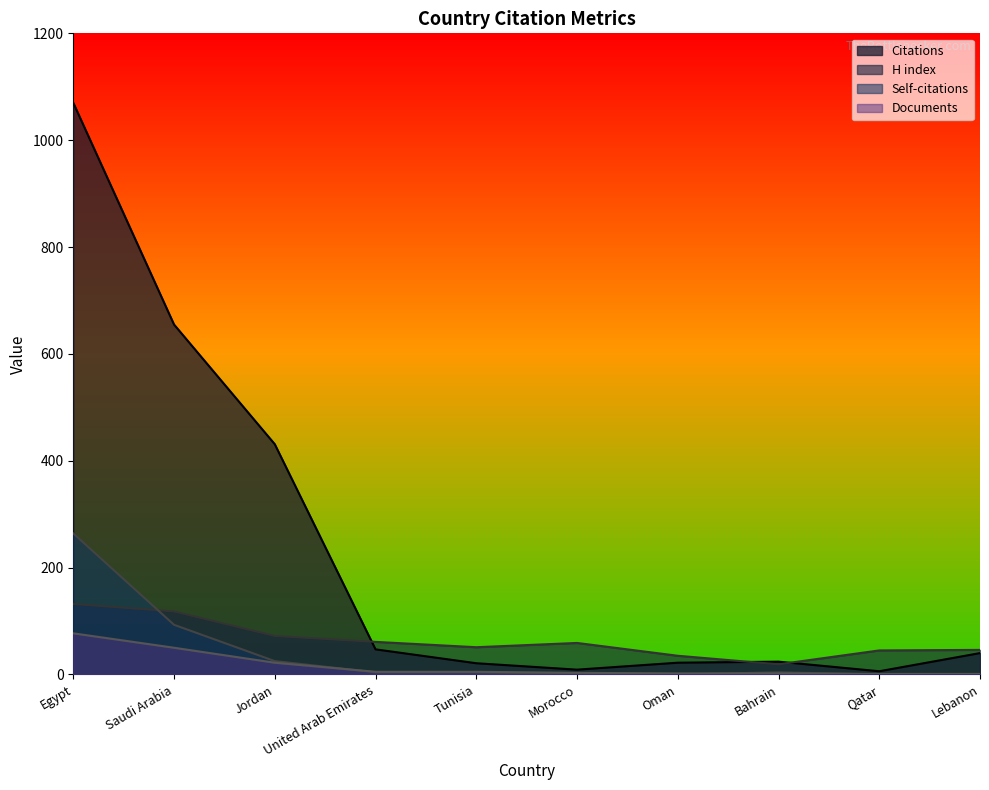

True or false: Self-citations and Documents cross at least once.

True